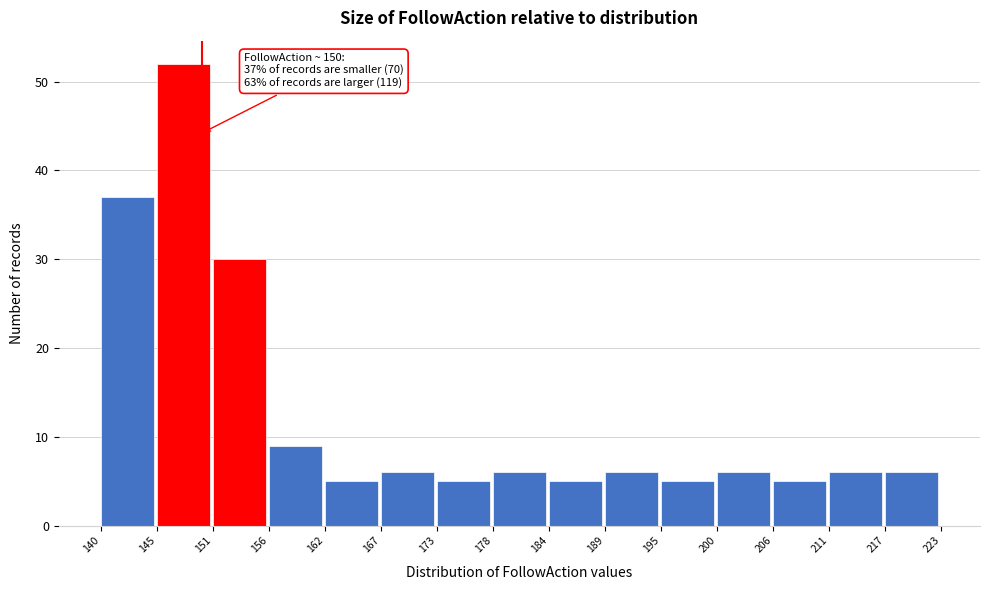

Reading right to left, transcribe all the data shown in this chart.

217=6	211=6	206=5	200=6	195=5	189=6	184=5	178=6	173=5	167=6	162=5	156=9	151=30	145=52	140=37